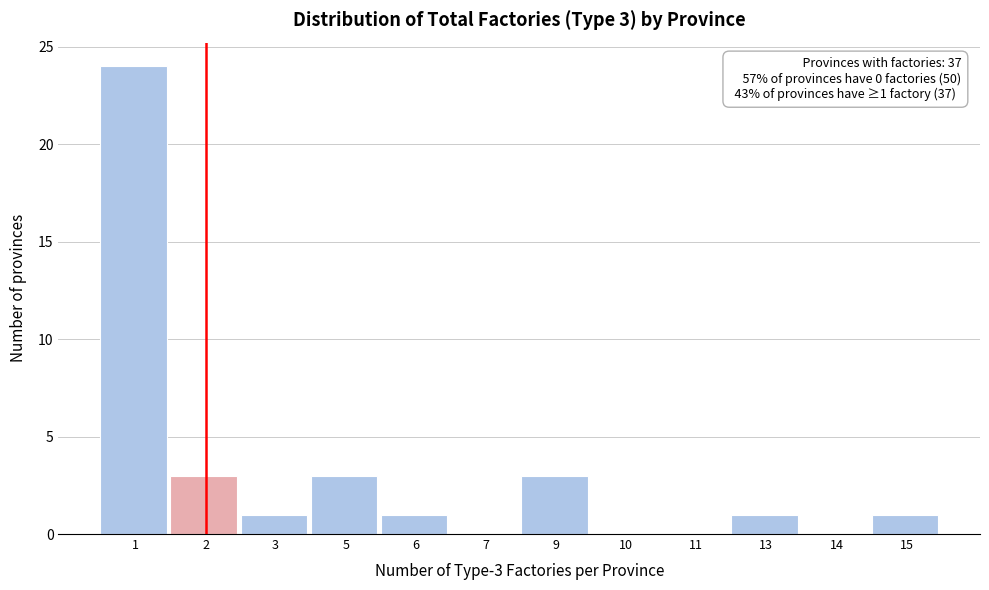

Reading right to left, extract all data points from this chart.

15=1	14=0	13=1	11=0	10=0	9=3	7=0	6=1	5=3	3=1	2=3	1=24